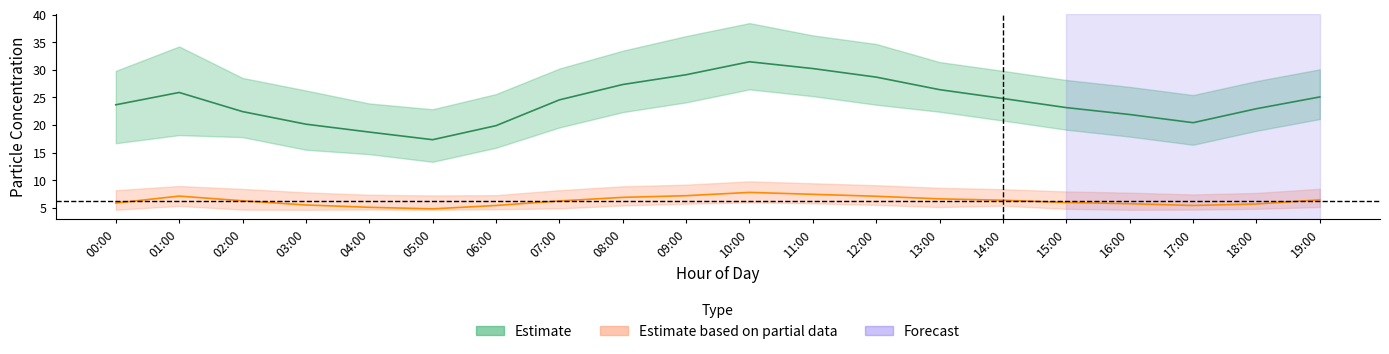

Does the chart display data point markers on the line(s)?

No